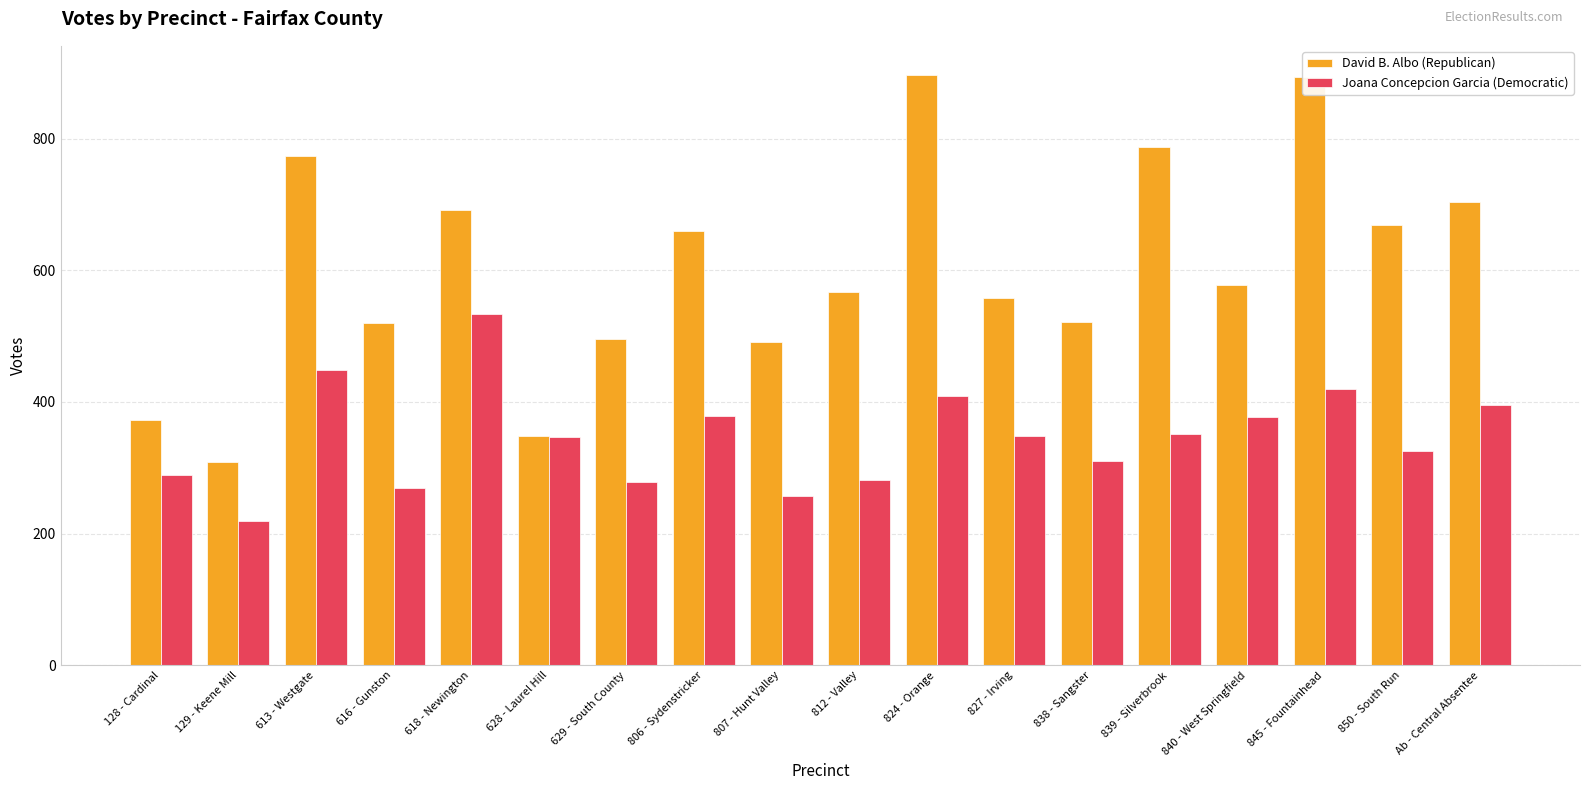

How many values in the Joana Concepcion Garcia (Democratic) series are below 349?

9